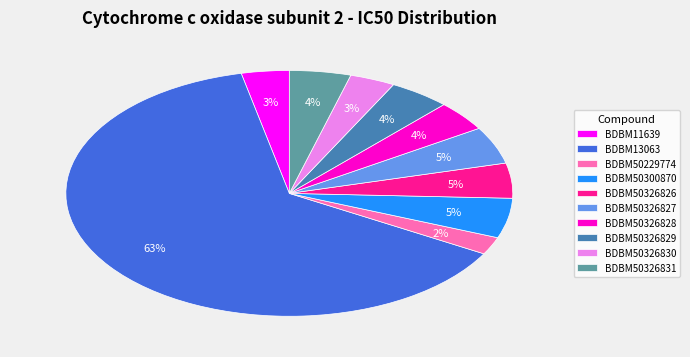

Does BDBM13063 account for over 50% of the chart?

Yes